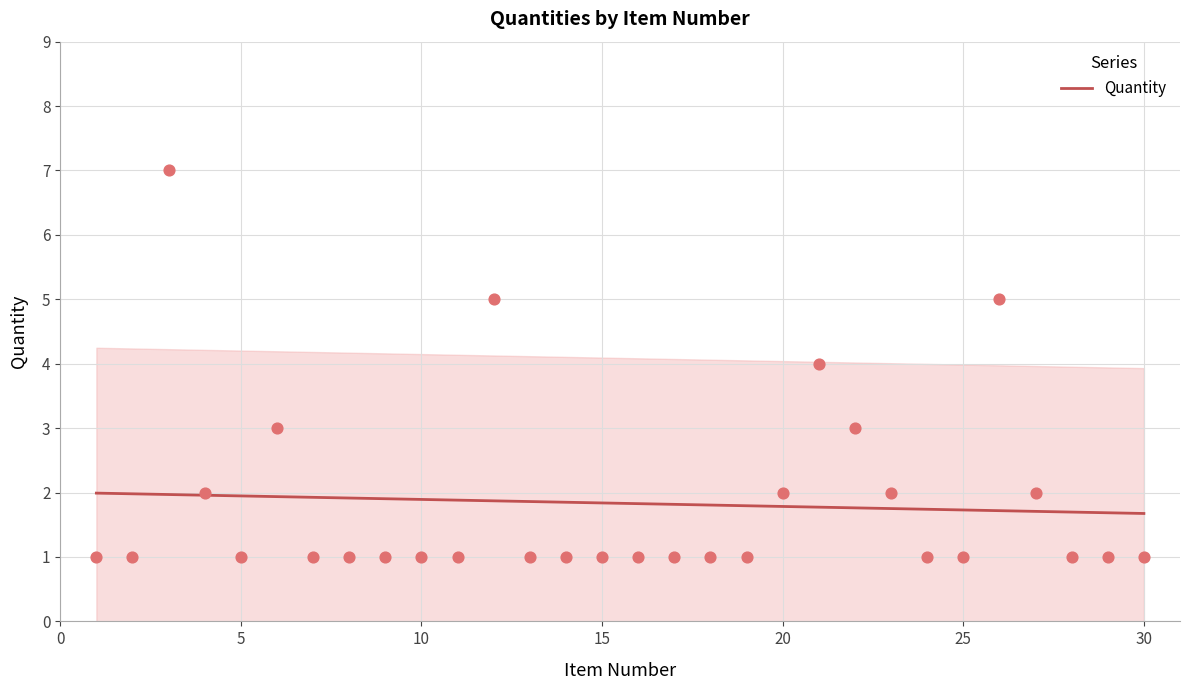

The Quantity series shows 3.0 at 30. True or false?

False